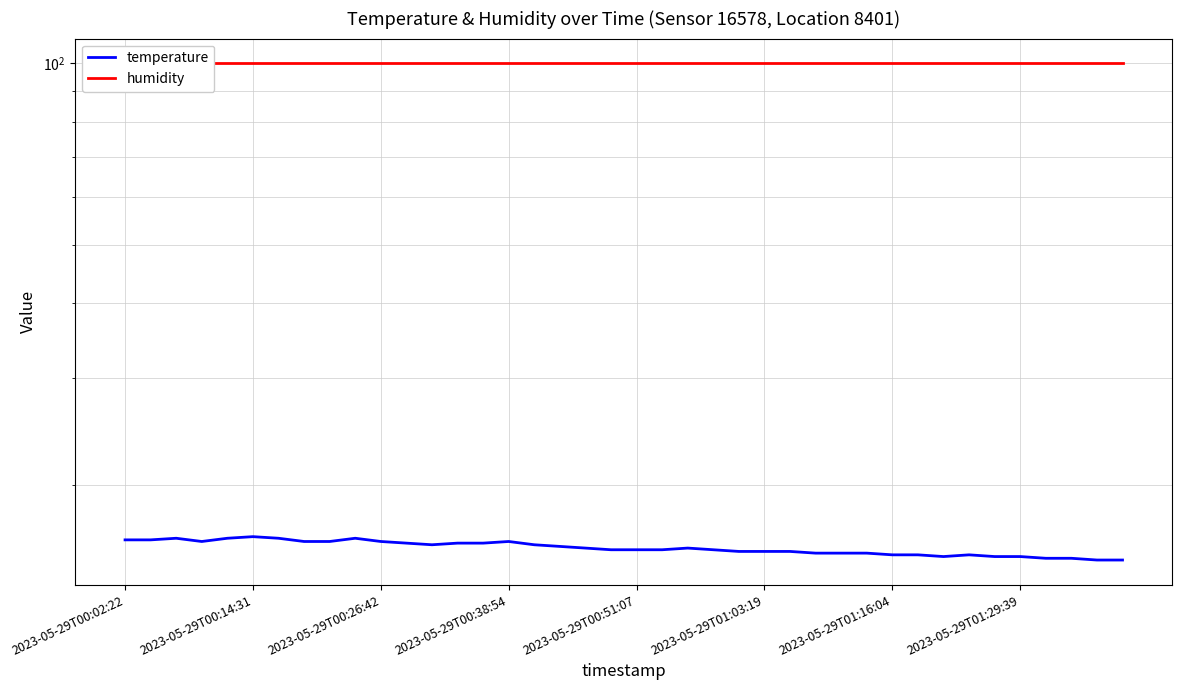

How many interior local peaks does the temperature series have?

6